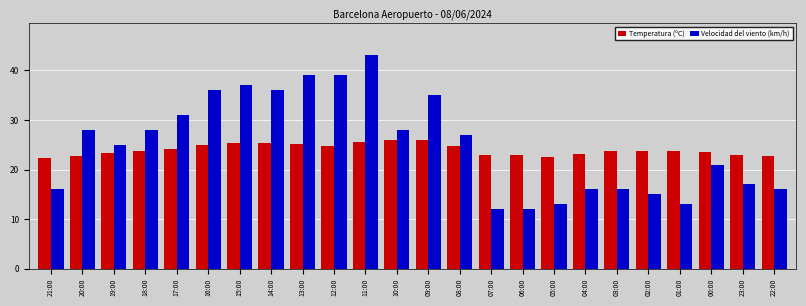

True or false: Temperatura (ºC) has a value of 24.8 at 12:00.

True